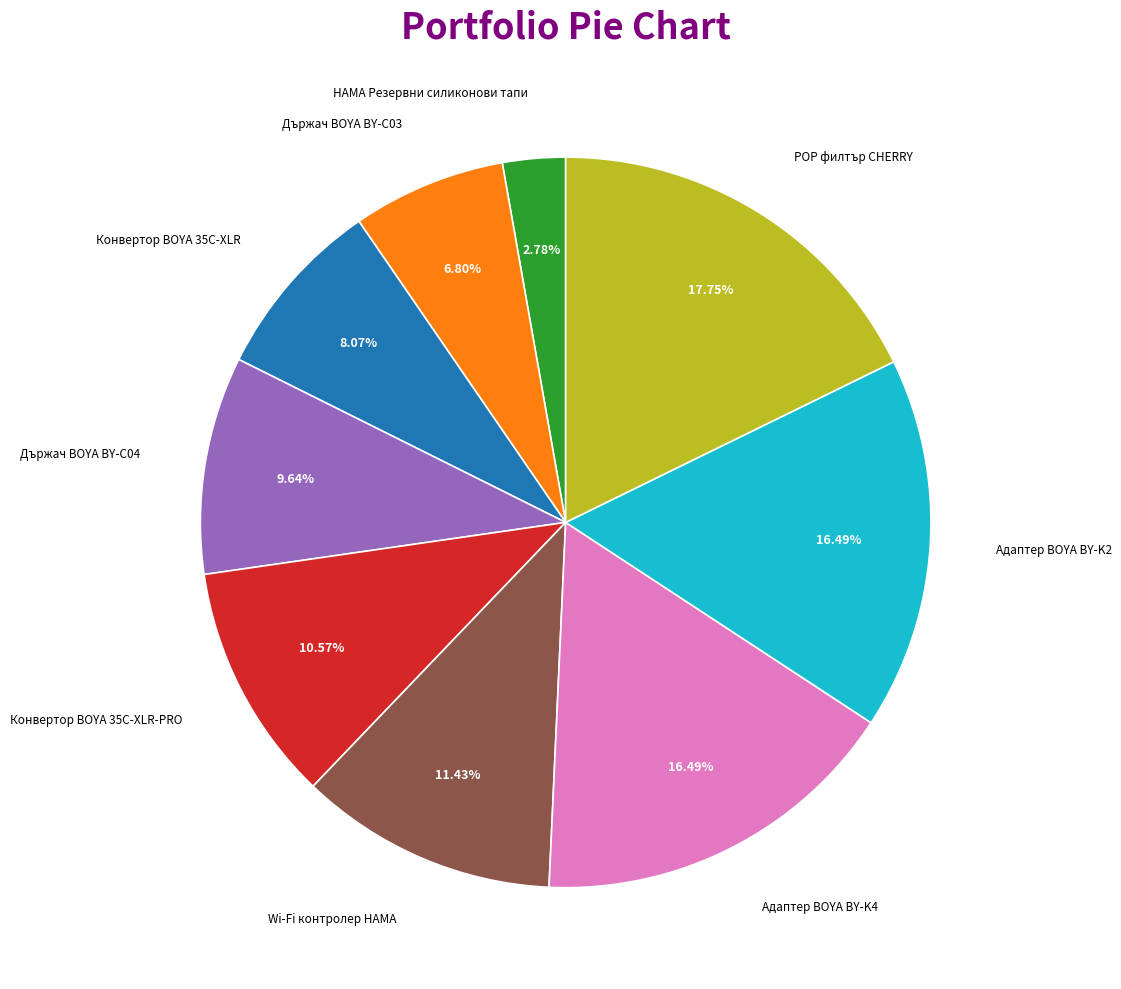

To the nearest percent, what is the average slice percentage?

11%